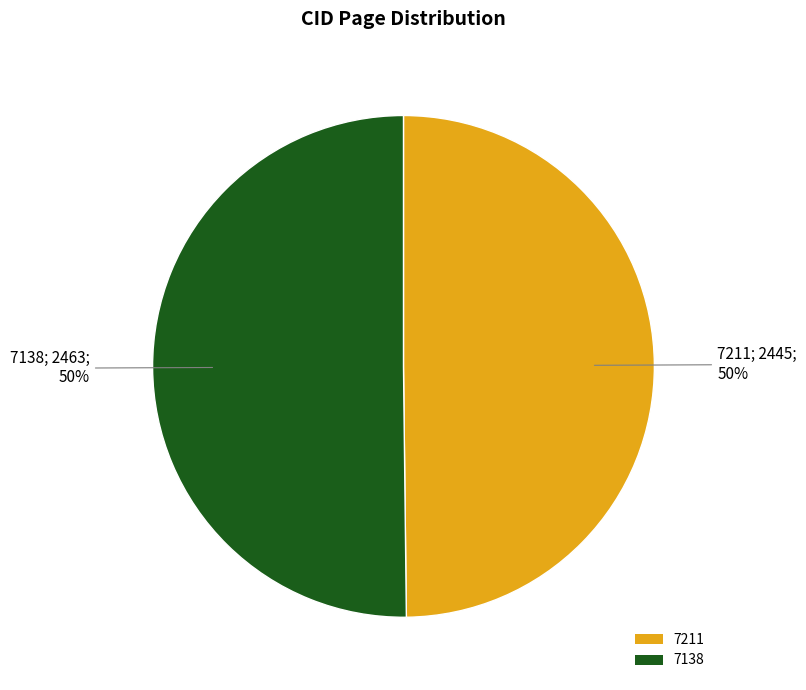

To the nearest percent, what portion does 7138 represent?

50%